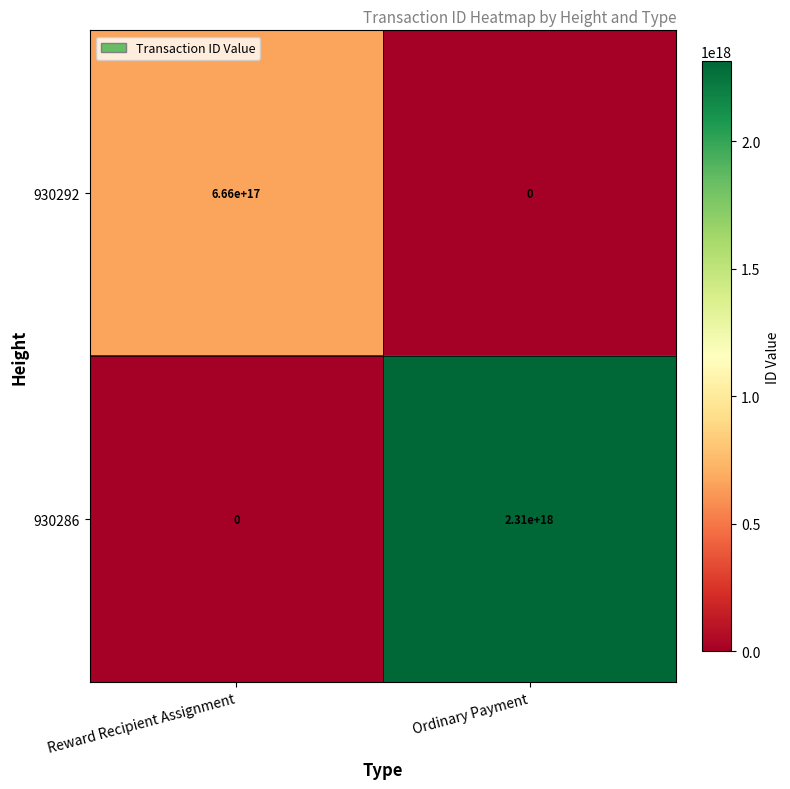

True or false: 930292 has a value of 0 at Ordinary Payment.

True